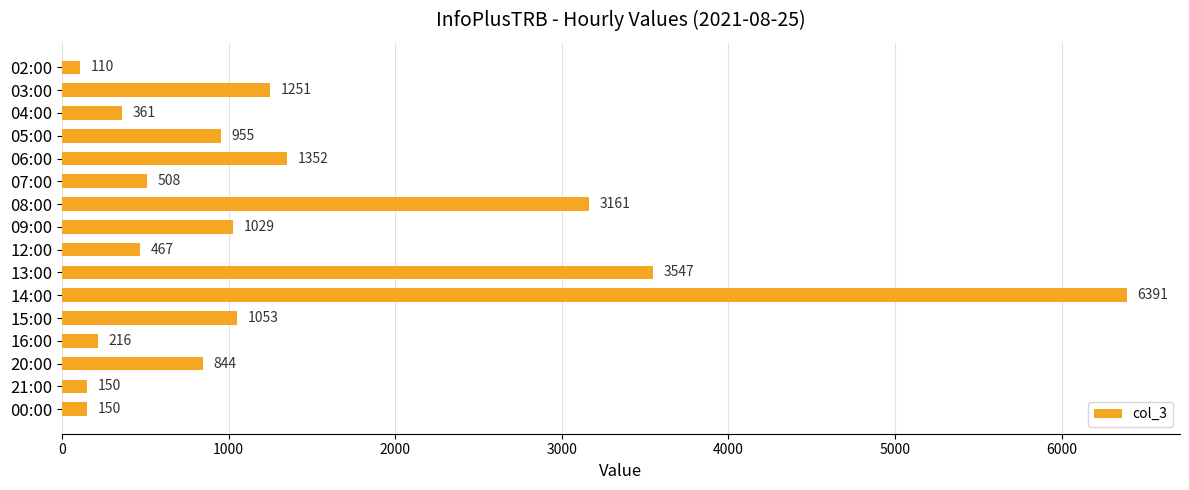

Approximately how many times larger is the value at 21:00 compared to 07:00?

0.3